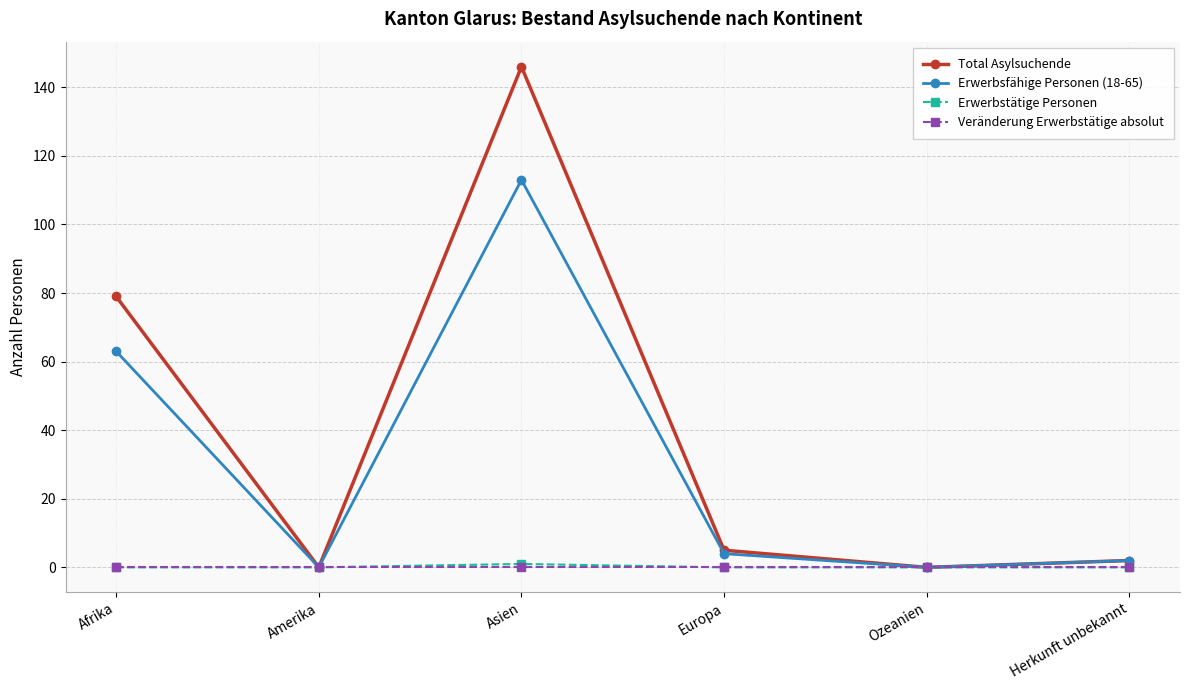

Which series has the largest total across all categories?

Total Asylsuchende